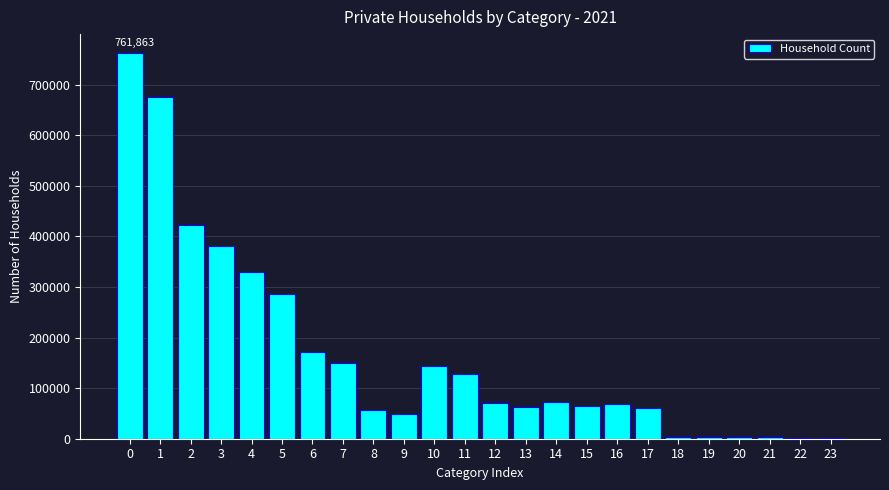

Is it true that the value at 16 is 68288?

True